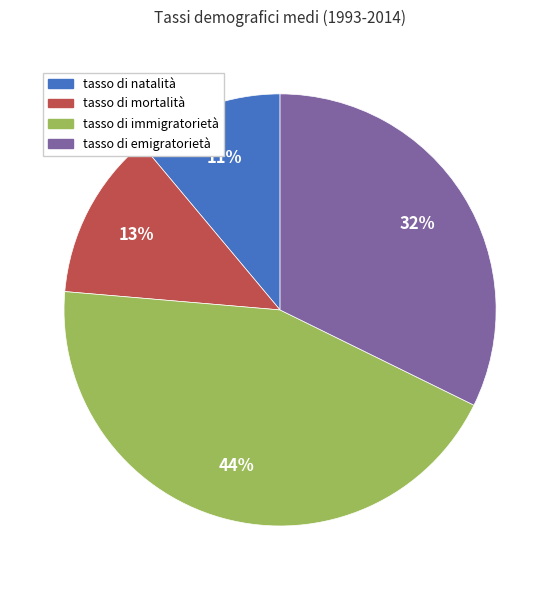

Is there a majority slice in this chart?

No